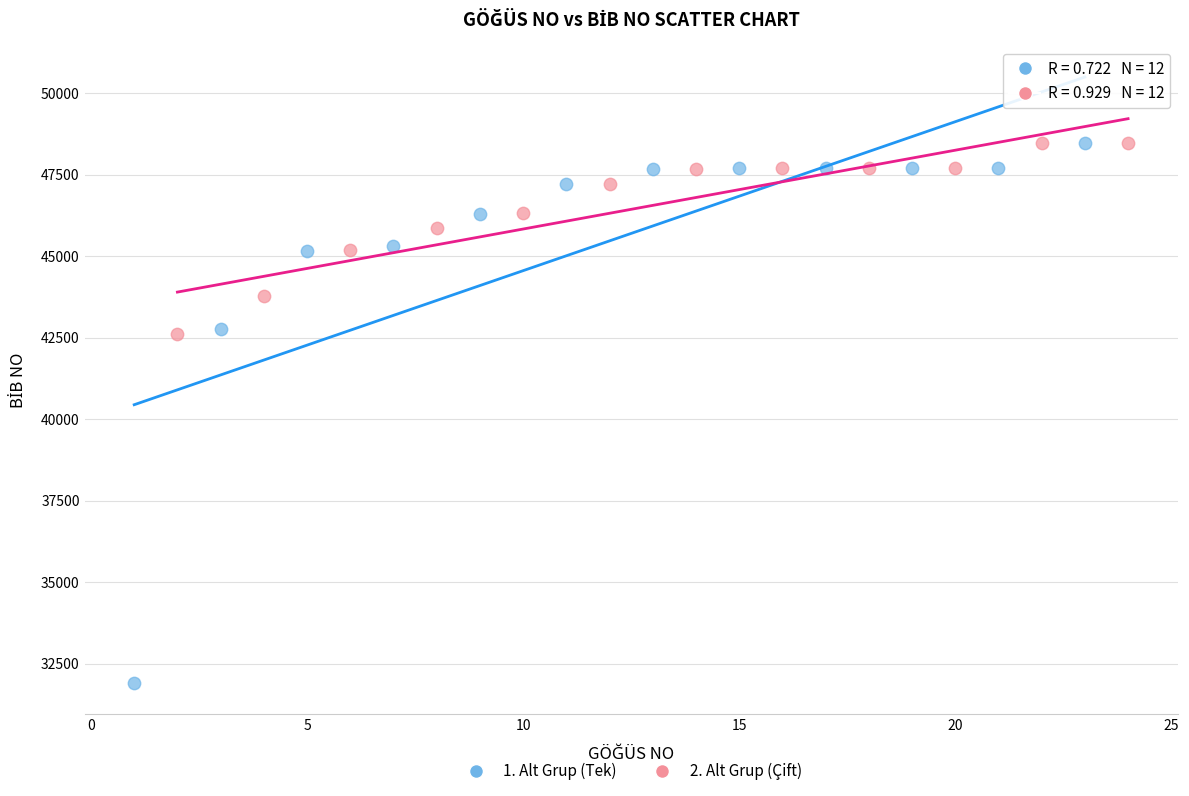

Which series has the largest Y range (max minus min)?

1. Alt Grup (Tek)